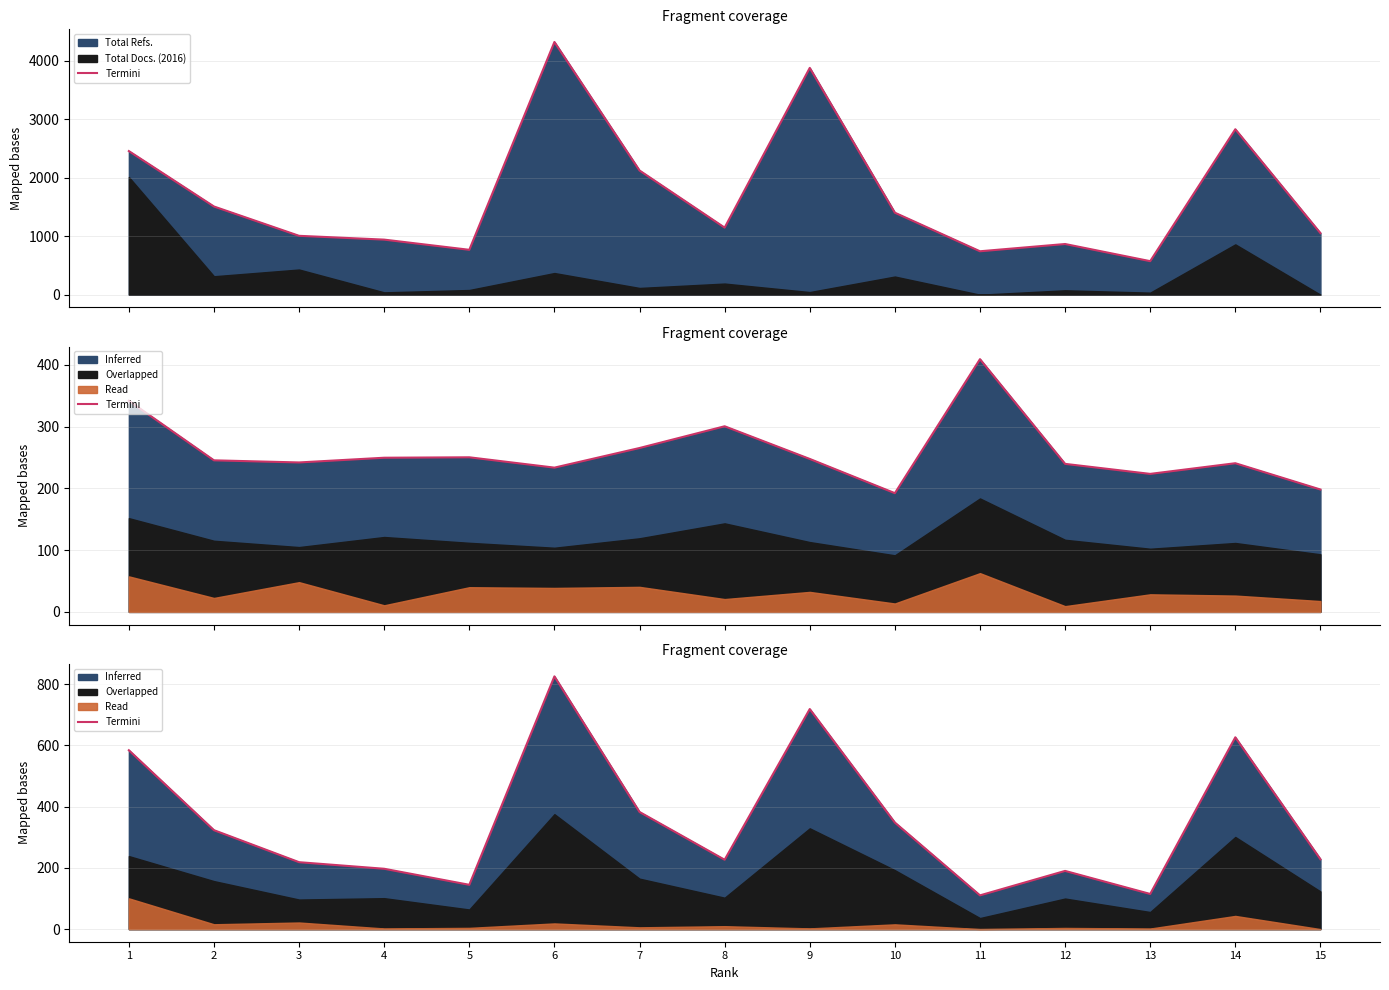

Rank the categories by value from highest to lowest.

6, 9, 14, 1, 7, 10, 2, 15, 8, 3, 4, 12, 5, 13, 11